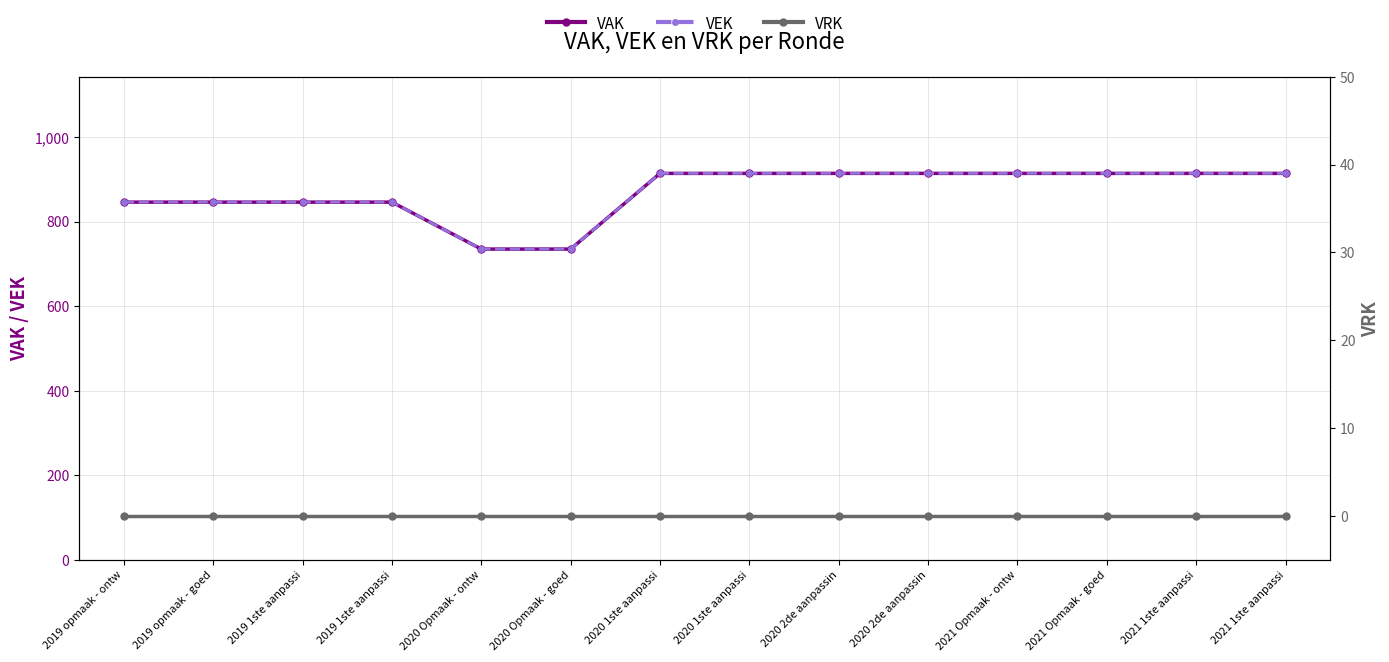

True or false: VRK has more than 0 points higher than both neighbors.

False